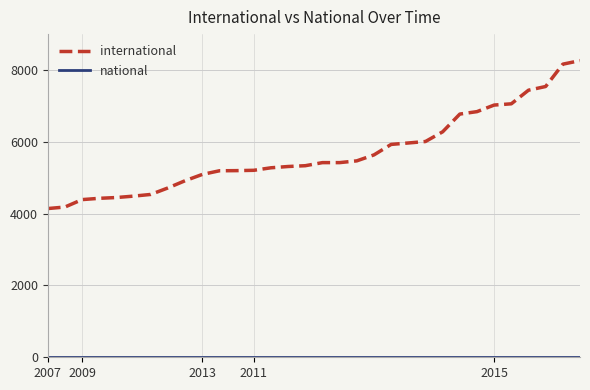

Is this an area chart (filled region under the line)?

No